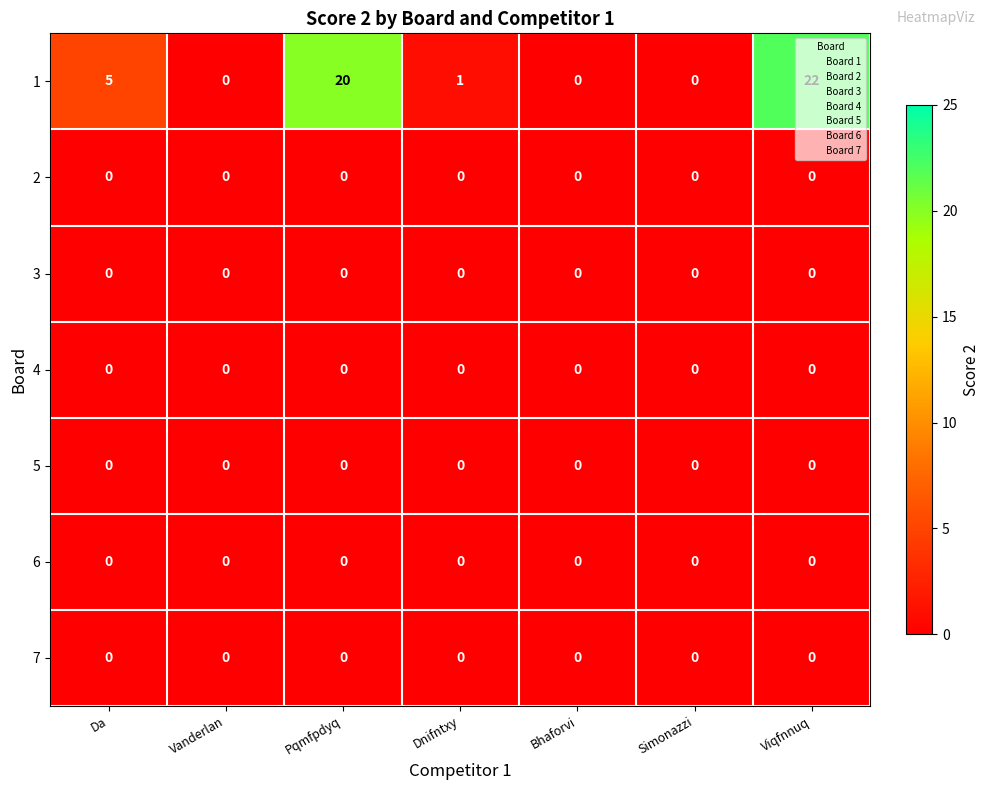

Which series has the largest range (max minus min)?

1